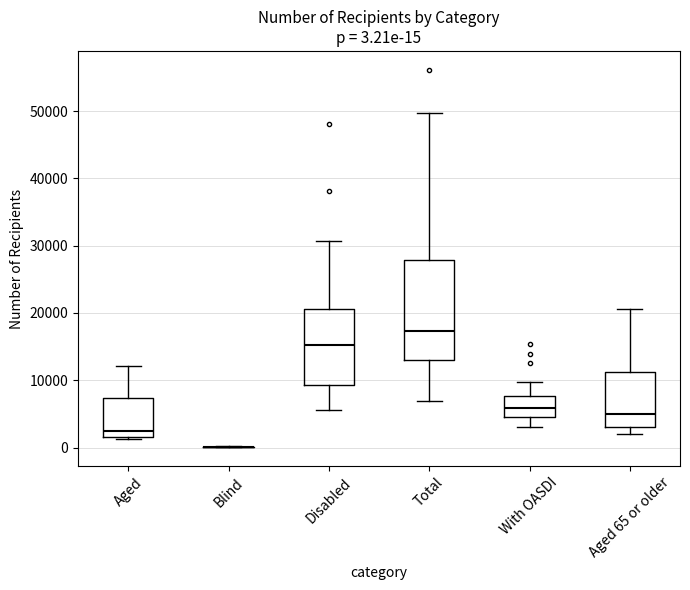

Which box is the tallest, from its lower edge to its upper edge?

Total